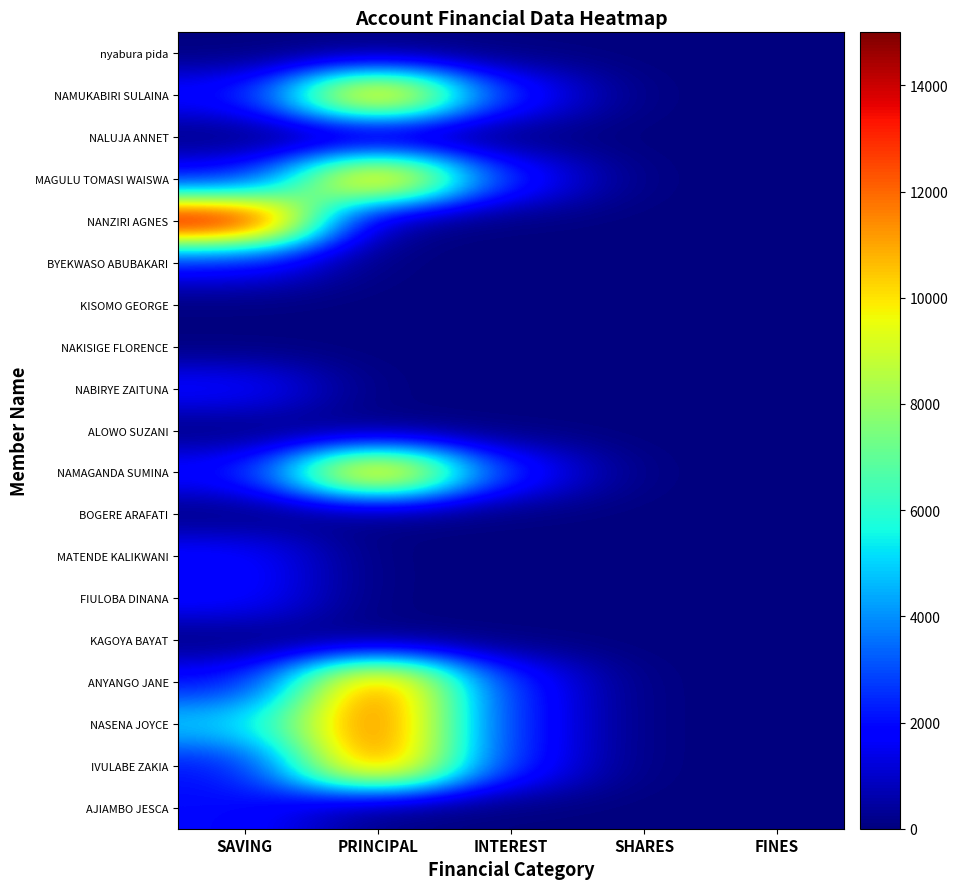

Reading left to right, what are all the values shown in this chart?

nyabura pida: SAVING=0	PRINCIPAL=0	INTEREST=0	SHARES=0	FINES=0
NAMUKABIRI SULAINA: SAVING=2000	PRINCIPAL=12700	INTEREST=2300	SHARES=0	FINES=0
NALUJA ANNET: SAVING=0	PRINCIPAL=0	INTEREST=0	SHARES=0	FINES=0
MAGULU TOMASI WAISWA: SAVING=2000	PRINCIPAL=12700	INTEREST=2300	SHARES=0	FINES=0
NANZIRI AGNES: SAVING=15000	PRINCIPAL=0	INTEREST=0	SHARES=1	FINES=0
BYEKWASO ABUBAKARI: SAVING=2000	PRINCIPAL=0	INTEREST=0	SHARES=0	FINES=0
KISOMO GEORGE: SAVING=0	PRINCIPAL=0	INTEREST=0	SHARES=0	FINES=0
NAKISIGE FLORENCE: SAVING=0	PRINCIPAL=0	INTEREST=0	SHARES=0	FINES=0
NABIRYE ZAITUNA: SAVING=2000	PRINCIPAL=0	INTEREST=0	SHARES=0	FINES=0
ALOWO SUZANI: SAVING=0	PRINCIPAL=0	INTEREST=0	SHARES=0	FINES=0
NAMAGANDA SUMINA: SAVING=2000	PRINCIPAL=12700	INTEREST=2300	SHARES=0	FINES=0
BOGERE ARAFATI: SAVING=0	PRINCIPAL=0	INTEREST=0	SHARES=0	FINES=0
MATENDE KALIKWANI: SAVING=2000	PRINCIPAL=0	INTEREST=0	SHARES=0	FINES=0
FIULOBA DINANA: SAVING=2000	PRINCIPAL=0	INTEREST=0	SHARES=0	FINES=0
KAGOYA BAYAT: SAVING=0	PRINCIPAL=0	INTEREST=0	SHARES=0	FINES=0
ANYANGO JANE: SAVING=2000	PRINCIPAL=12700	INTEREST=2300	SHARES=0	FINES=0
NASENA JOYCE: SAVING=5000	PRINCIPAL=12700	INTEREST=2300	SHARES=0	FINES=0
IVULABE ZAKIA: SAVING=2000	PRINCIPAL=12700	INTEREST=2300	SHARES=0	FINES=0
AJIAMBO JESCA: SAVING=2000	PRINCIPAL=0	INTEREST=0	SHARES=0	FINES=0